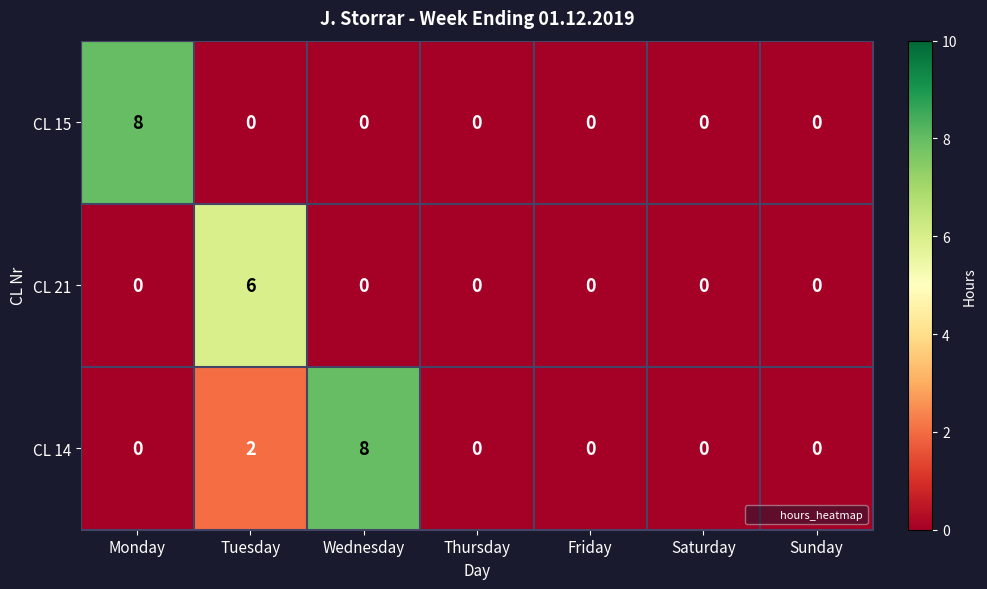

What is the maximum value shown in the chart?

8